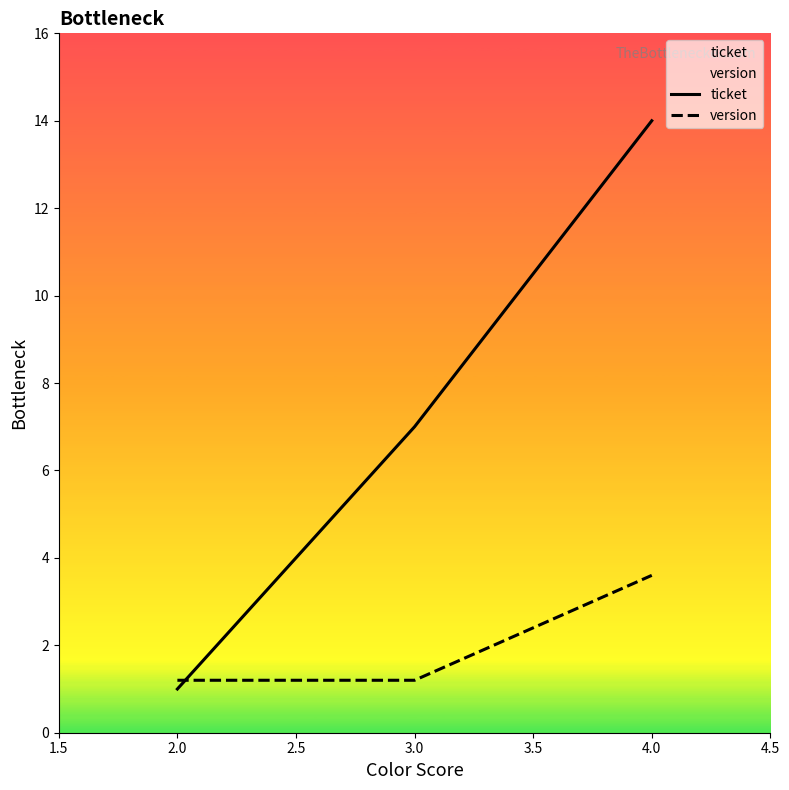

At which label does ticket reach its minimum?

2.0